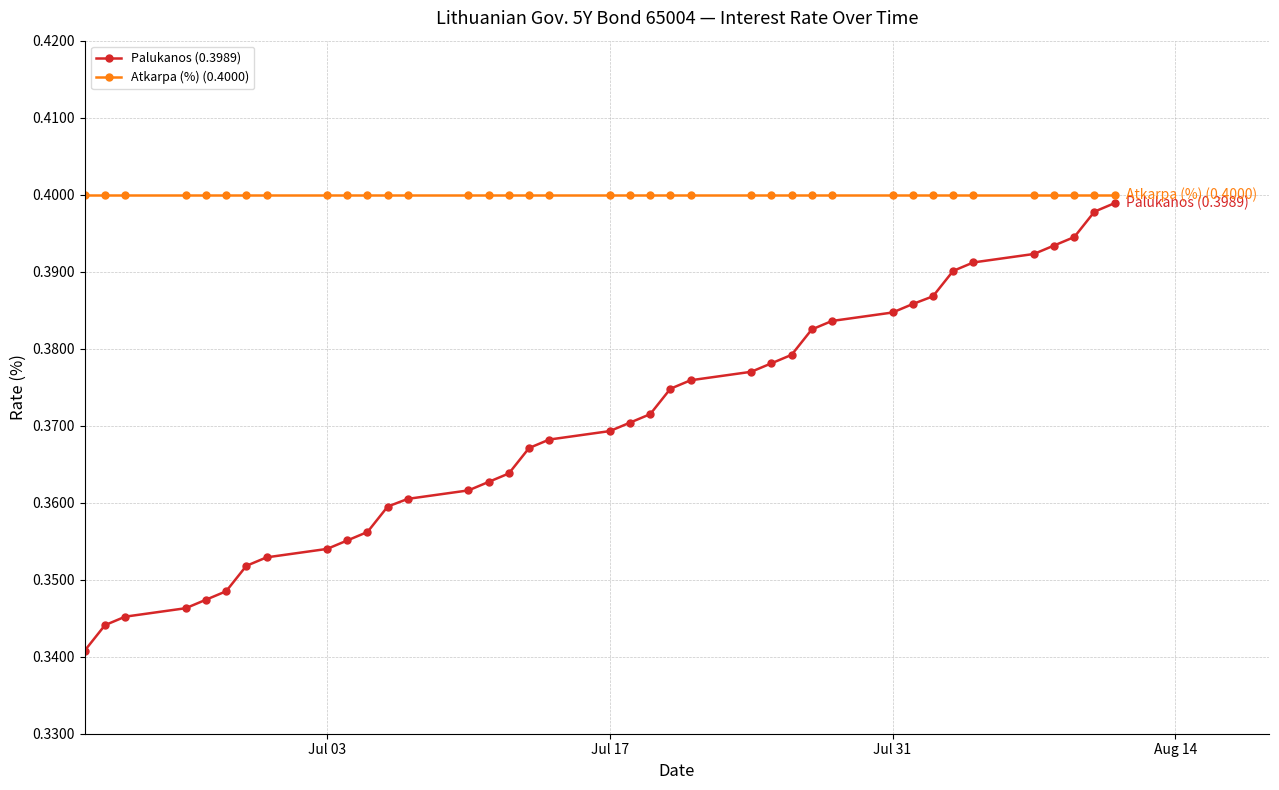

Which series has the largest total across all categories?

Atkarpa (%) (0.4000)